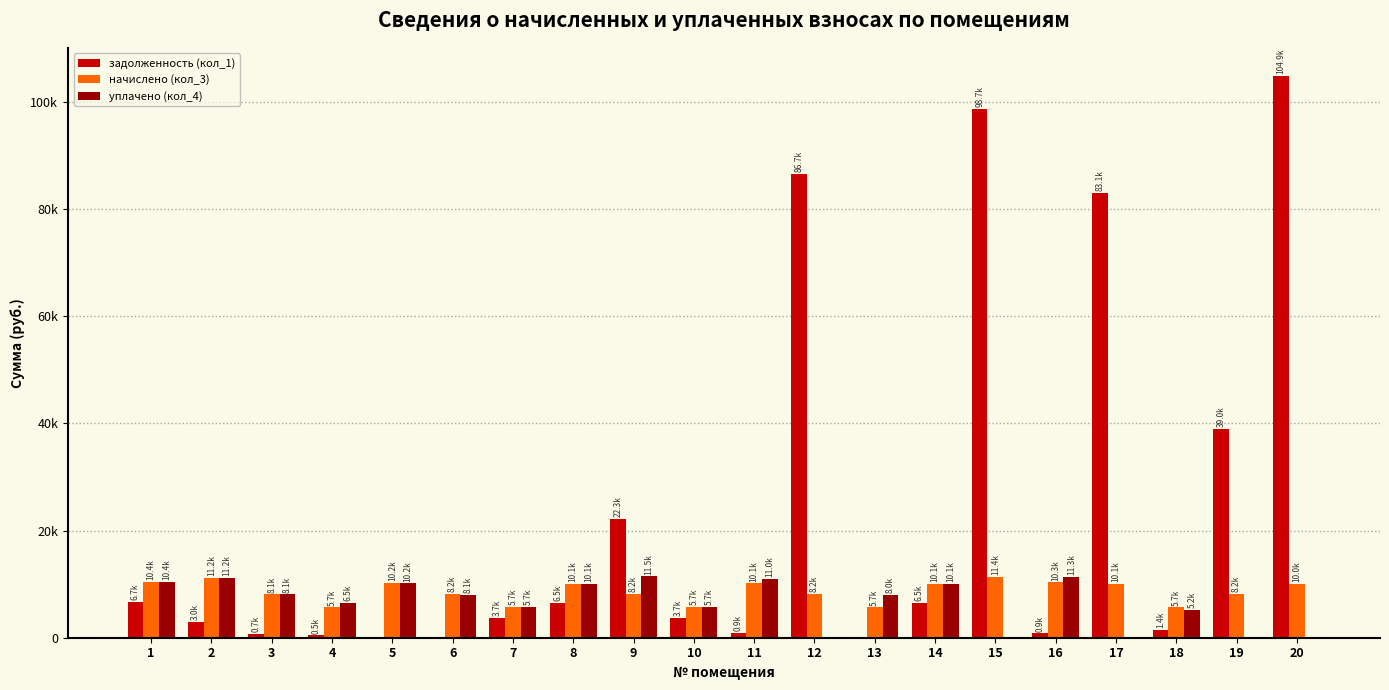

What is the average value of the задолженность (кол_1) series?

23448.8